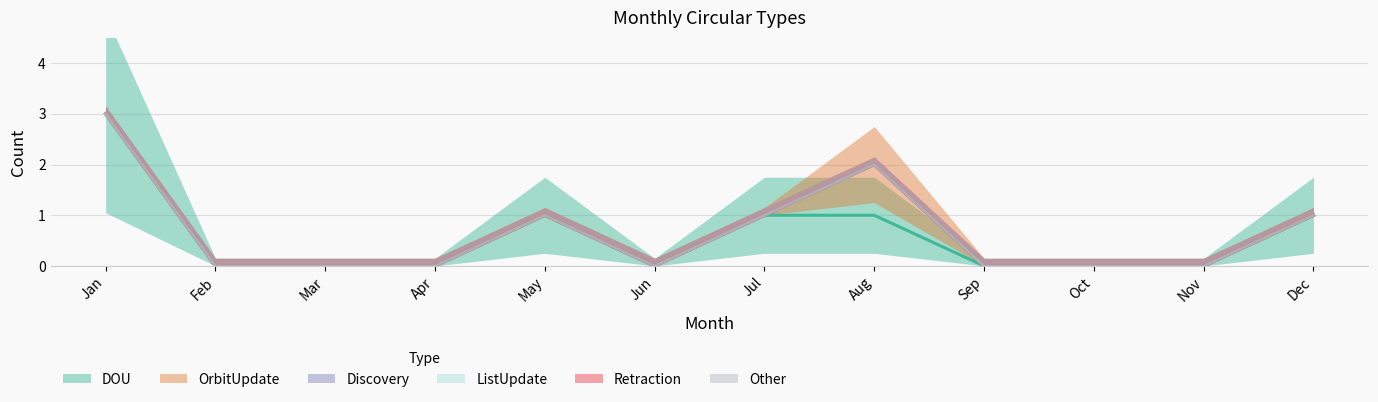

Does the chart have visible grid lines?

Yes